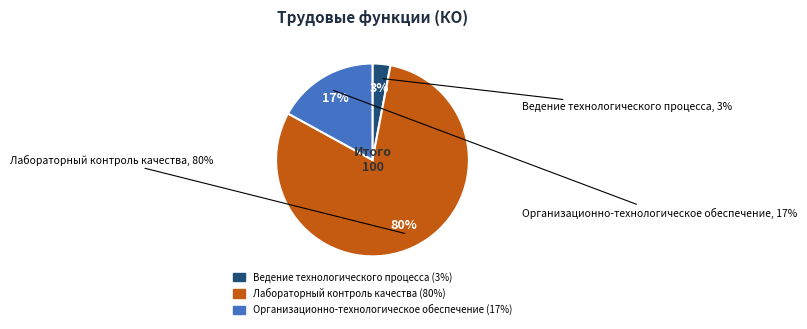

Between Организационно-технологическое
обеспечение and Ведение технологического
процесса, which is larger?

Организационно-технологическое
обеспечение